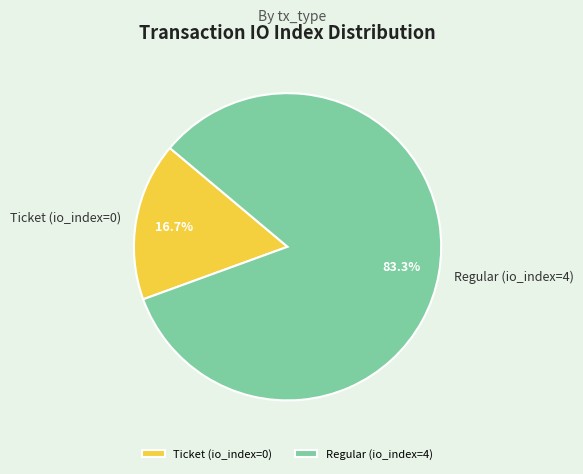

How many slices are in this pie chart?

2